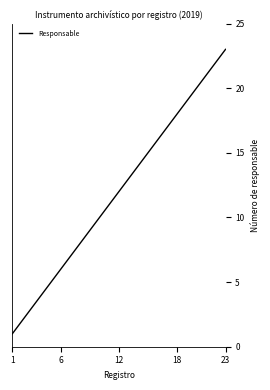

What is the greatest value displayed?

23